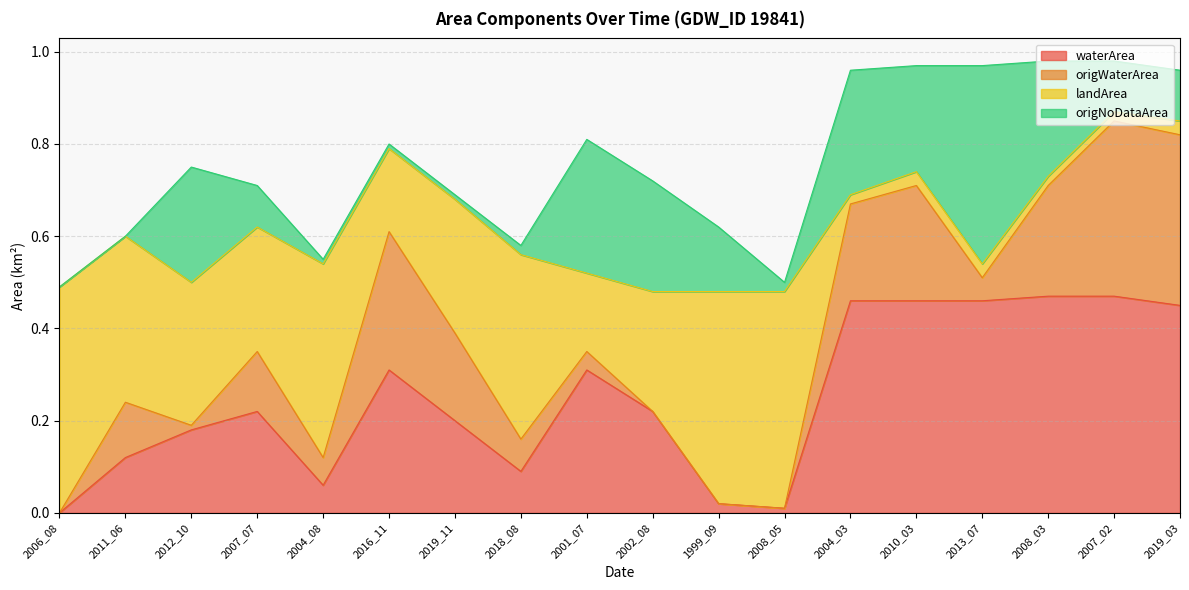

What is the label of the 5th point from the right?

2010_03